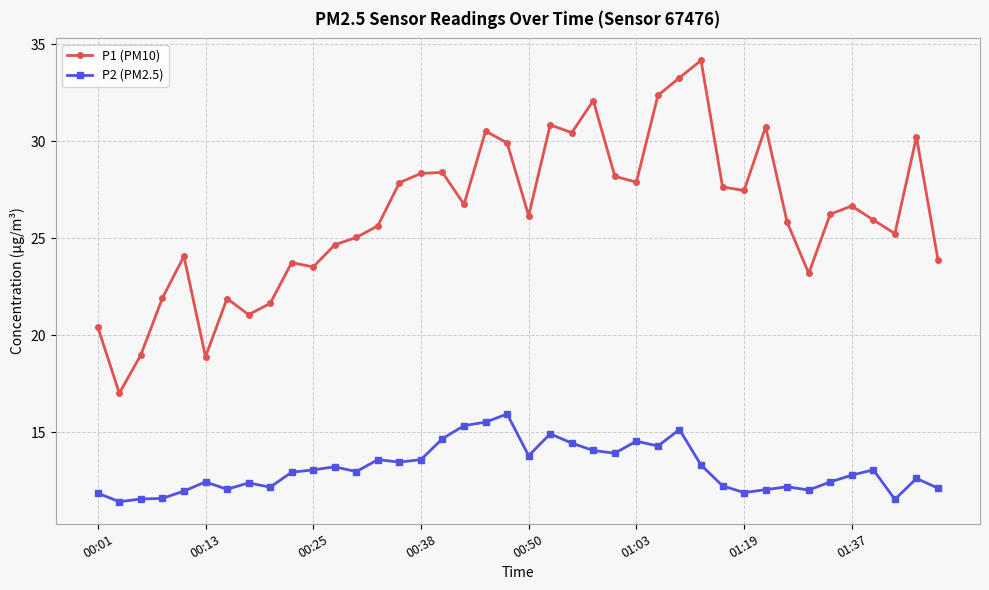

How many interior local peaks does the P1 (PM10) series have?

11